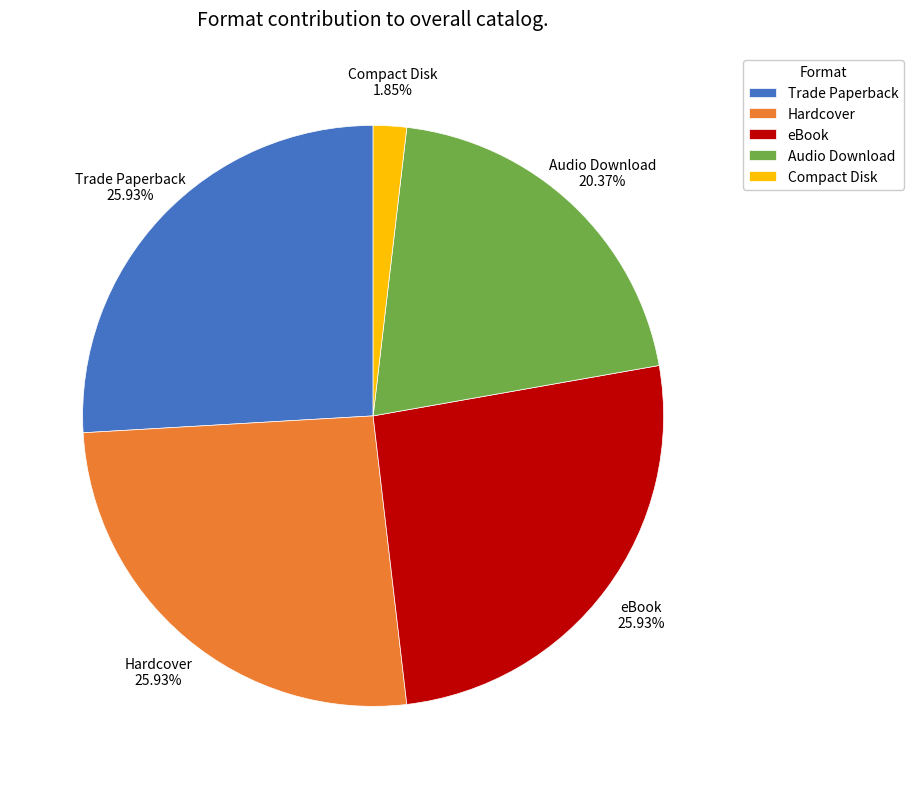

How many slices are in this pie chart?

5